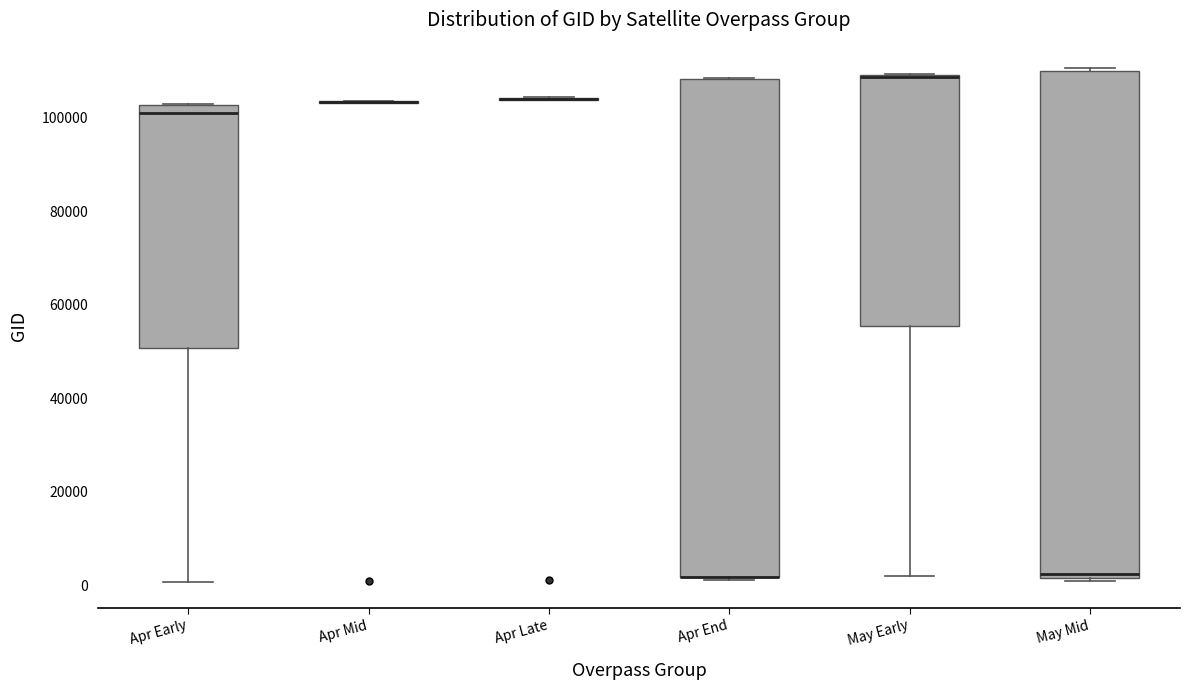

Reading left to right, read every box against the y-axis: the position of its median line, the range the box covers, and the ends of its whiskers. The values are not printed on the chart, so give them approximately, as read against the axis.

Apr Early: median 102000 (just below the box's upper edge), box 50000 to 102000, whiskers 0 to 102000
Apr Mid: box collapsed to a line at 104000, whiskers 104000 to 104000
Apr Late: box collapsed to a line at 104000, whiskers 104000 to 104000
Apr End: median 2000 (drawn on the box's lower edge), box 2000 to 108000, whiskers 2000 to 108000
May Early: median 108000 (drawn on the box's upper edge), box 56000 to 110000, whiskers 2000 to 110000
May Mid: median 2000 (just above the box's lower edge), box 2000 to 110000, whiskers 0 to 110000